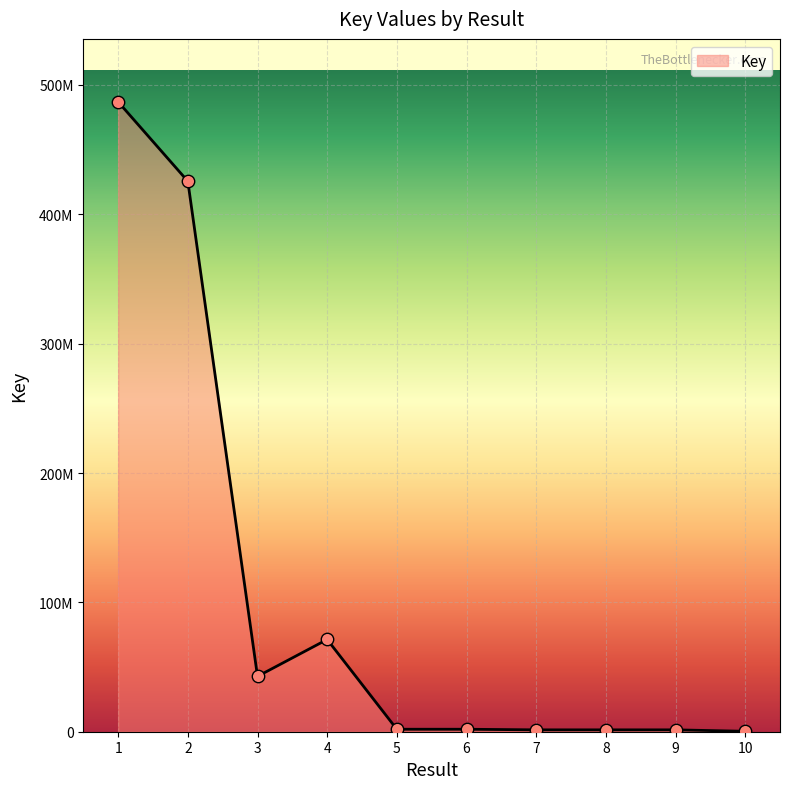

Approximately how many times larger is the value at 2 compared to 7?

295.9